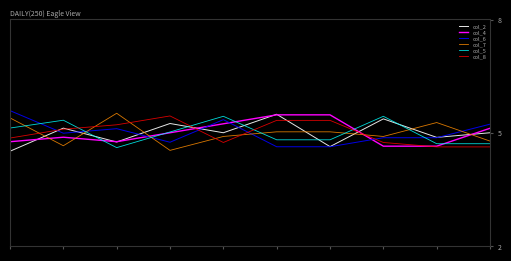

True or false: col_7 and col_8 intersect in this chart.

True